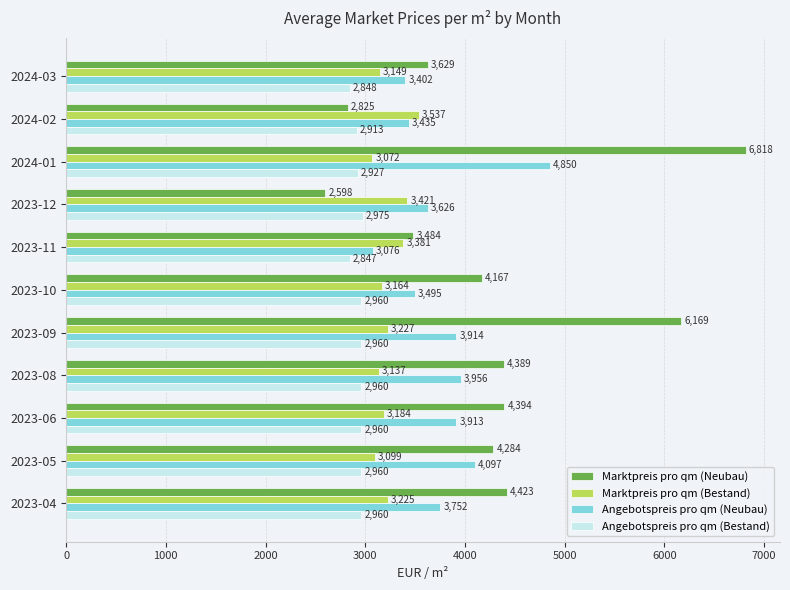

What is the approximate value of Marktpreis pro qm (Neubau) at 2023-09?

6169.3